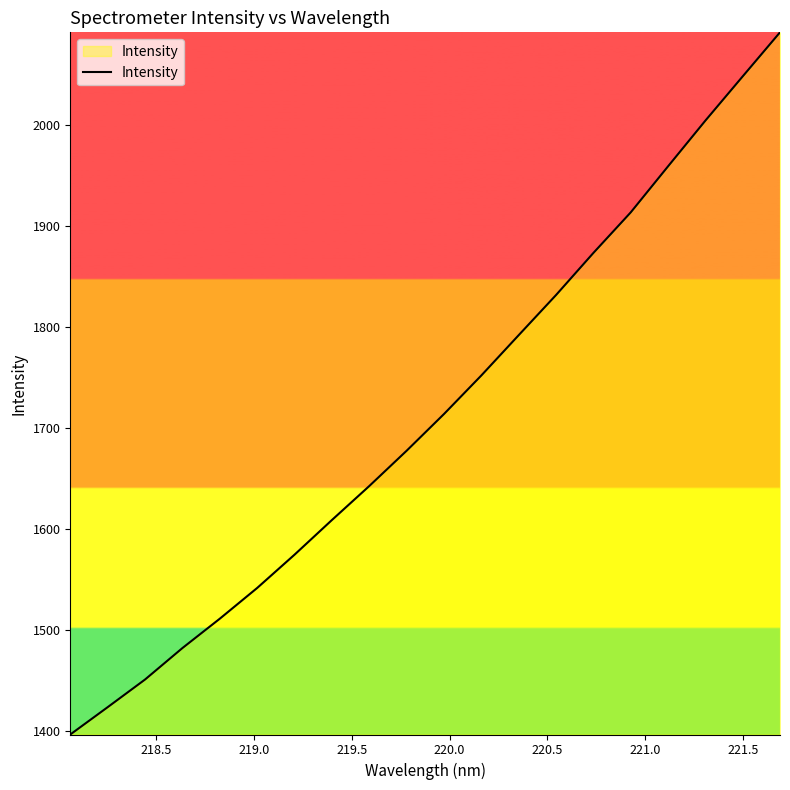

What is the maximum value shown in the chart?

2092.1